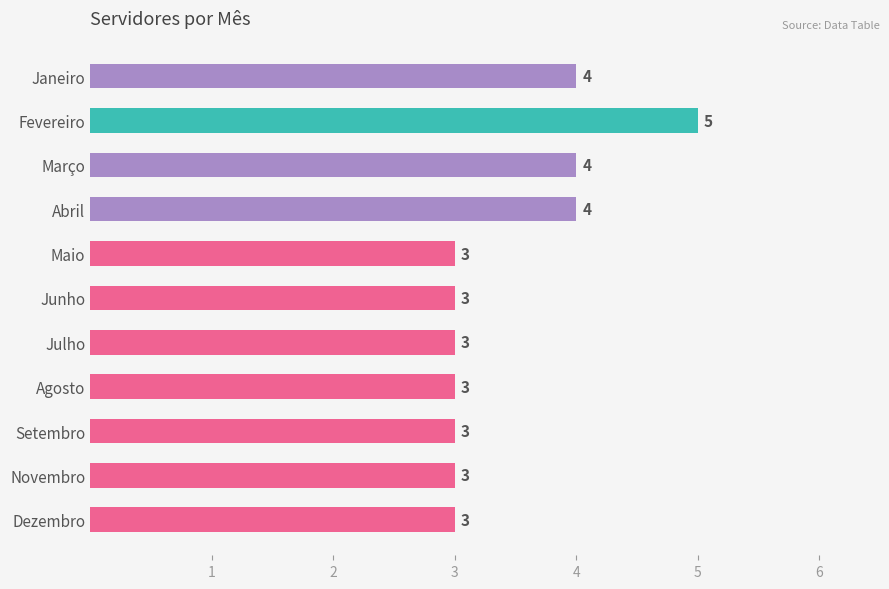

Reading top to bottom, what are all the values shown in this chart?

Janeiro=4	Fevereiro=5	Março=4	Abril=4	Maio=3	Junho=3	Julho=3	Agosto=3	Setembro=3	Novembro=3	Dezembro=3